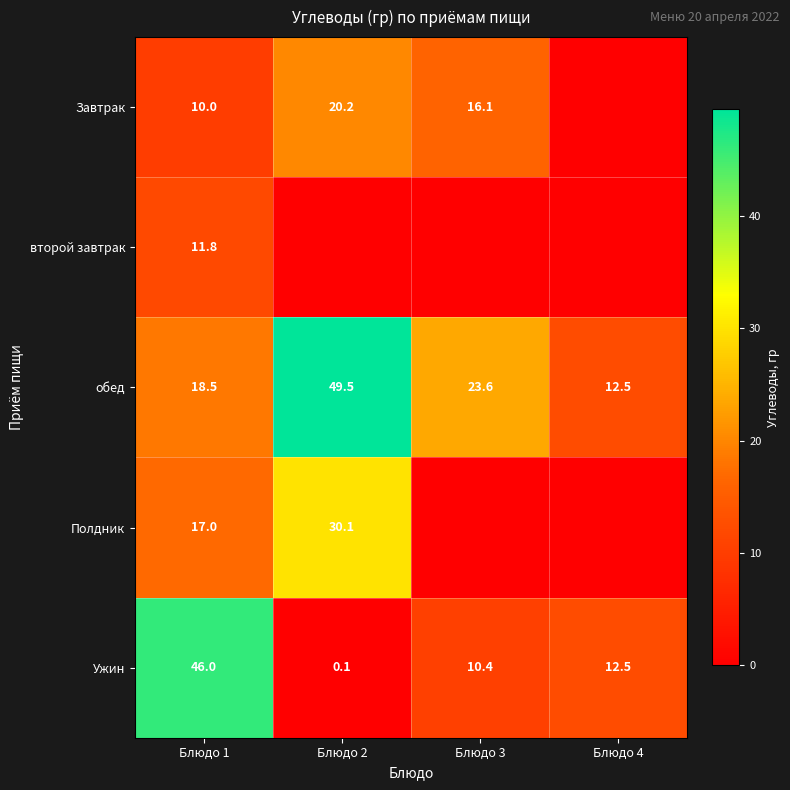

What is the difference between the highest and lowest values at Блюдо 3?

23.6